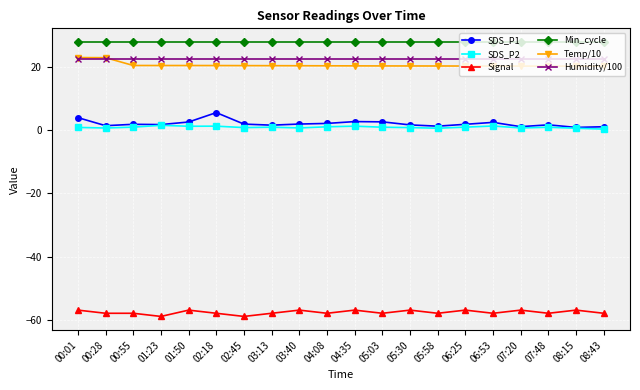

Is the value of Temp/10 at 03:13 greater than the value of Humidity/100 at 05:03?

No